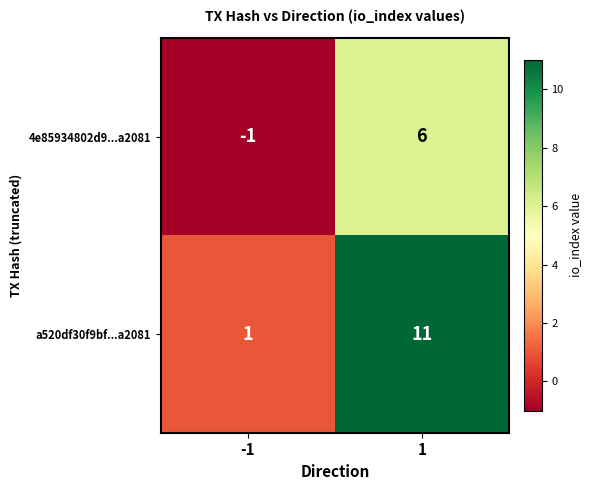

Reading left to right, extract all data points from this chart.

4e85934802d9...a2081: -1=-1	1=6
a520df30f9bf...a2081: -1=1	1=11